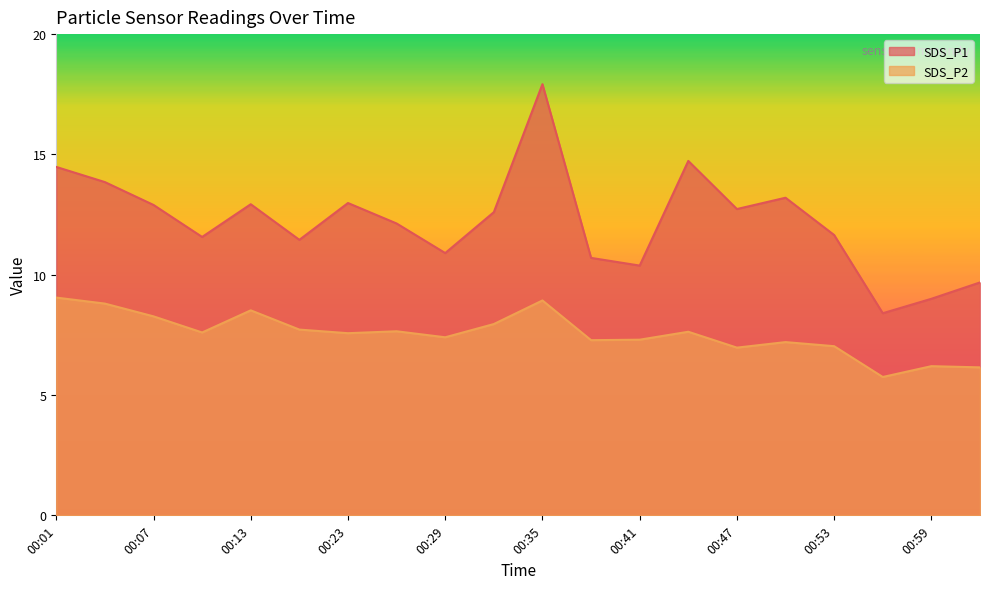

True or false: SDS_P1 and SDS_P2 cross at least once.

False